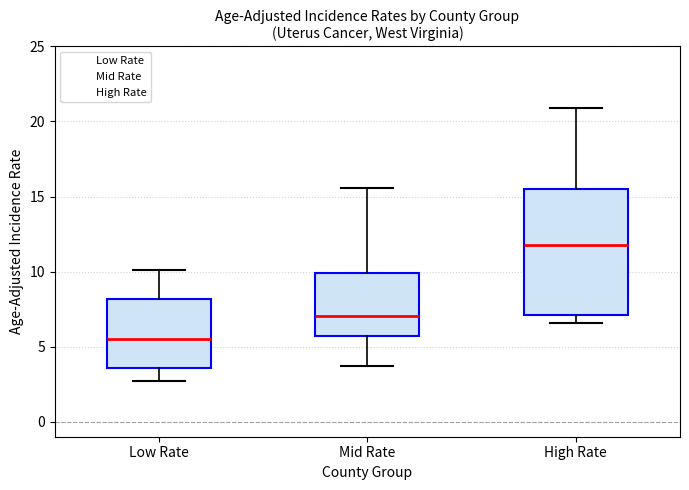

Comparing the boxes themselves (not the whiskers), which one is the tallest?

High Rate